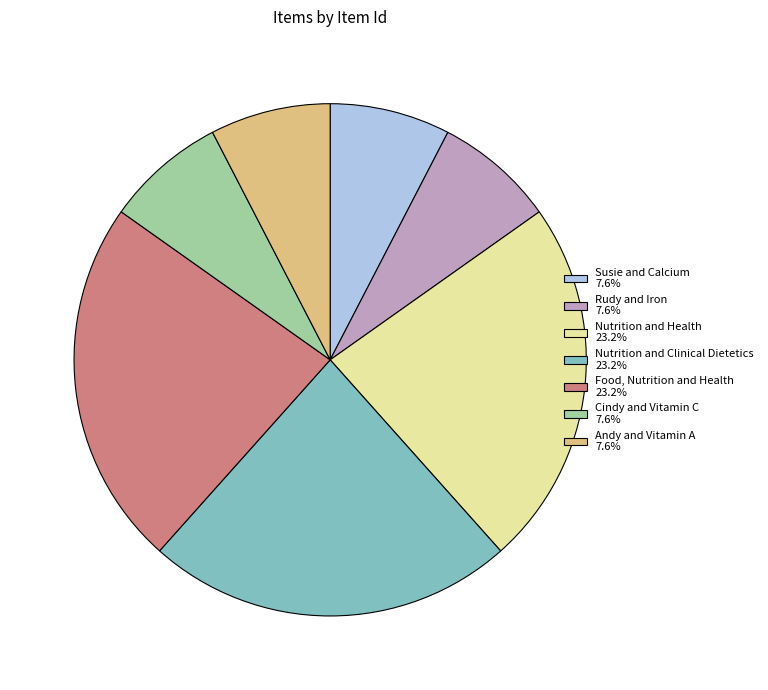

Is there a majority slice in this chart?

No